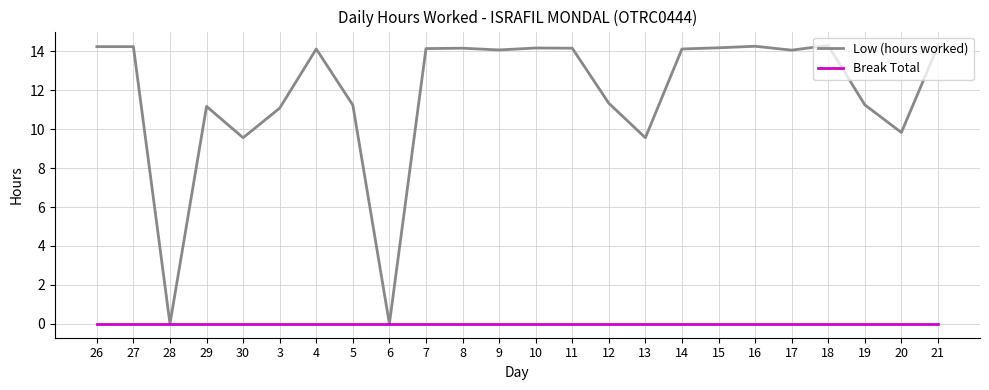

Is it true that Break Total equals 0.0 at 26?

True